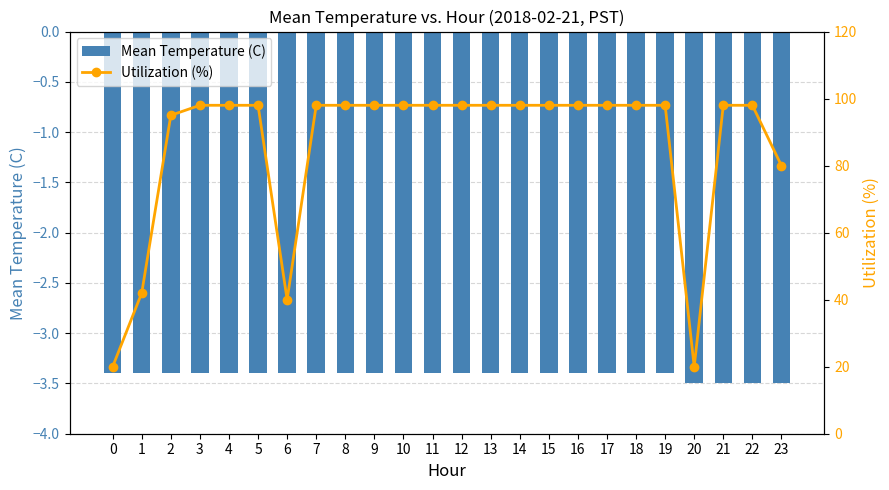

Which has a higher value, 17 or 2?

17